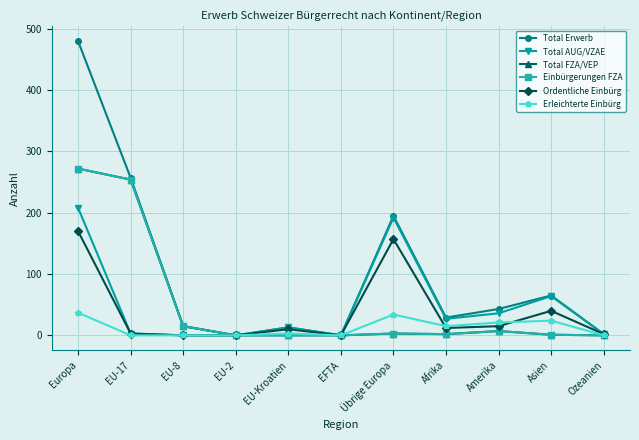

Between which two adjacent categories do Erleichterte Einbürg and Ordentliche Einbürg first intersect?

Übrige Europa and Afrika